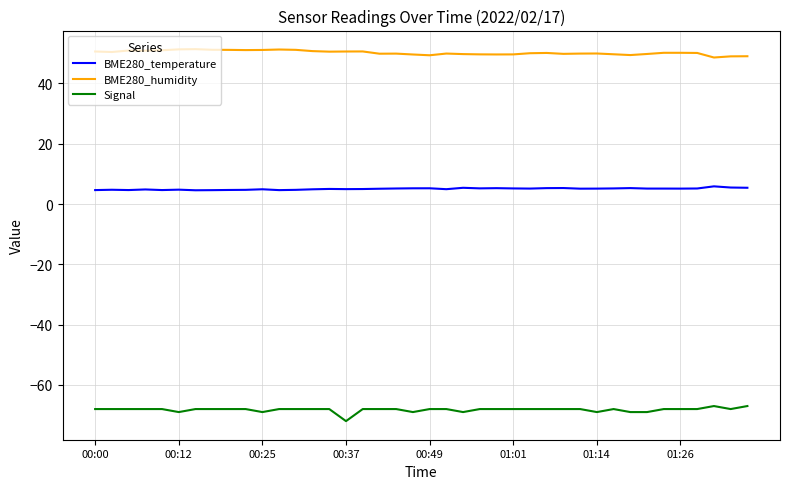

What is the greatest value displayed?

51.4